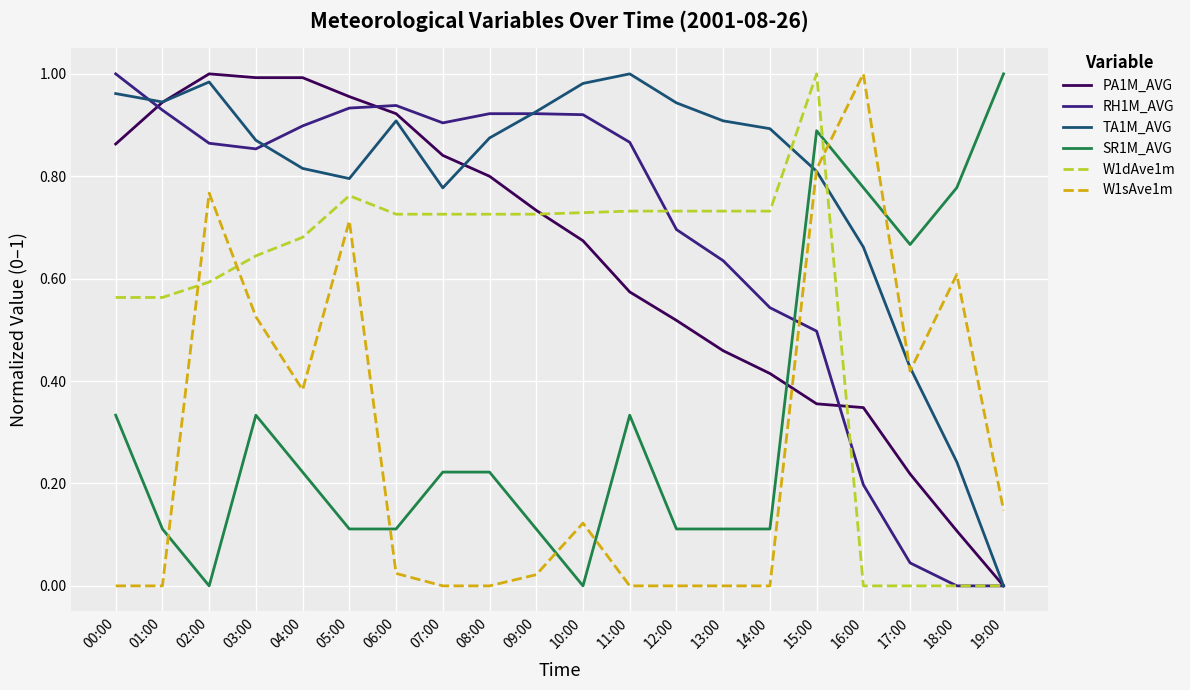

At which category is the sum across all series the highest?

15:00